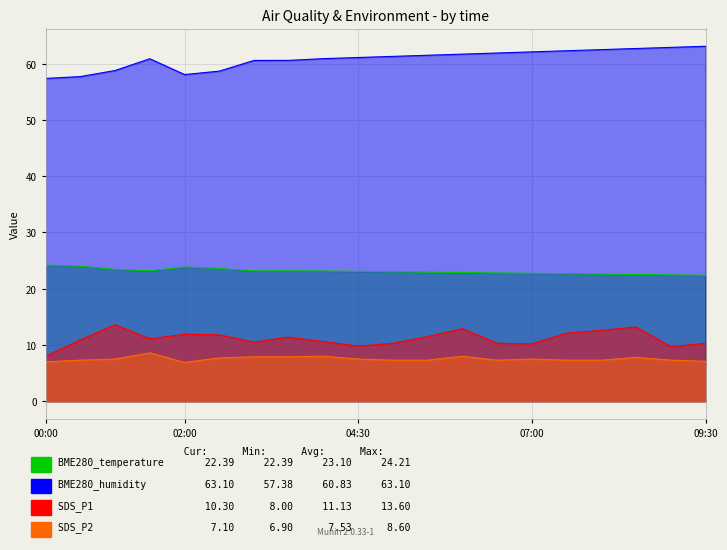

How many data points in SDS_P1 are less than 11?

10